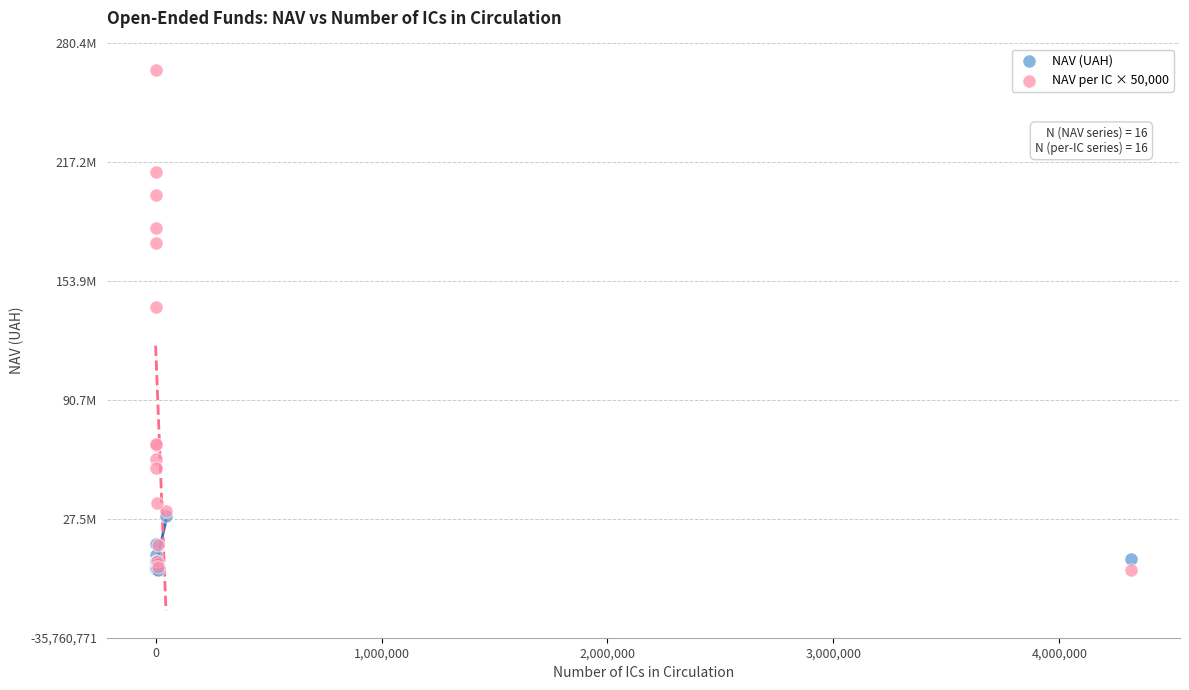

Which series contains the highest Y value?

NAV per IC × 50,000